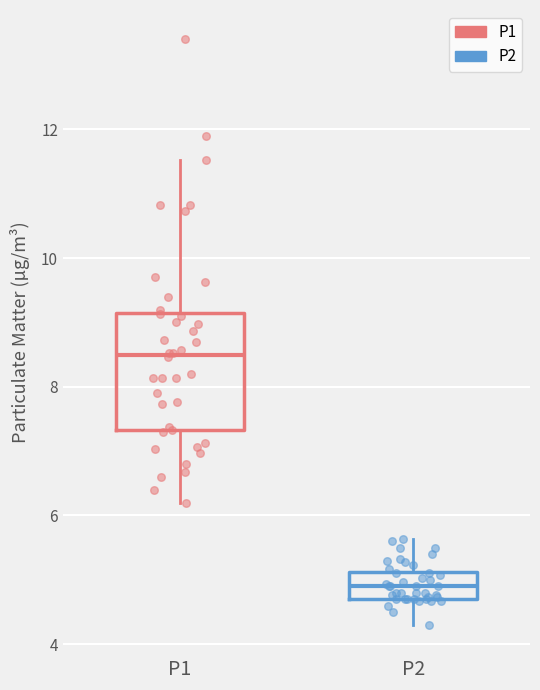

Which box is the tallest, from its lower edge to its upper edge?

P1